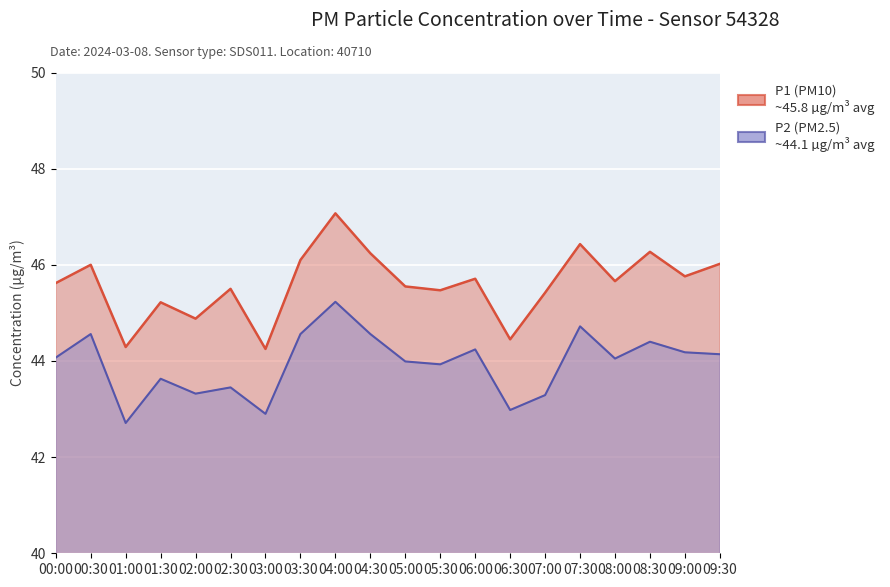

Is it true that P2 equals 43.3 at 07:00?

True